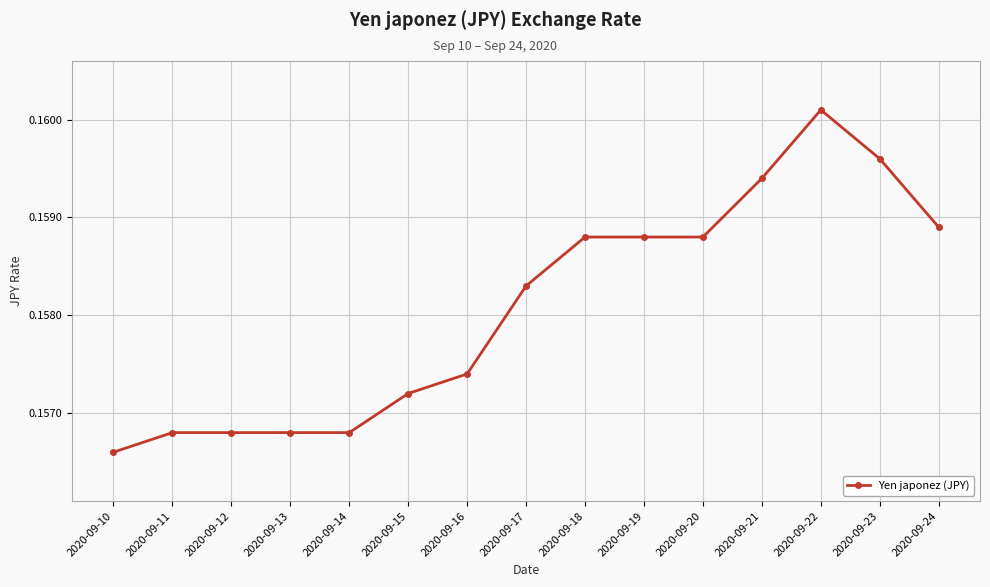

What is the sum of the values at 2020-09-24 and 2020-09-20?

0.3